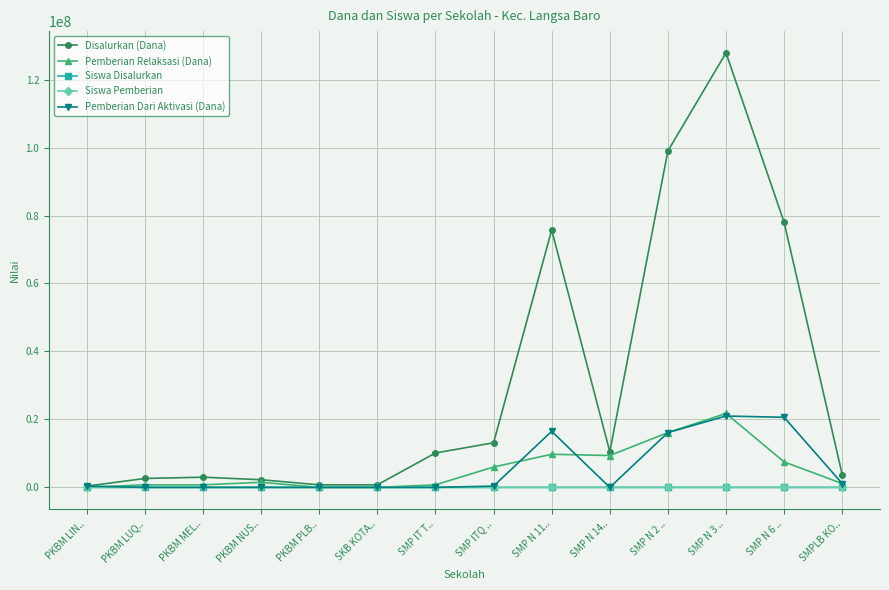

What is the greatest value displayed?

127875000